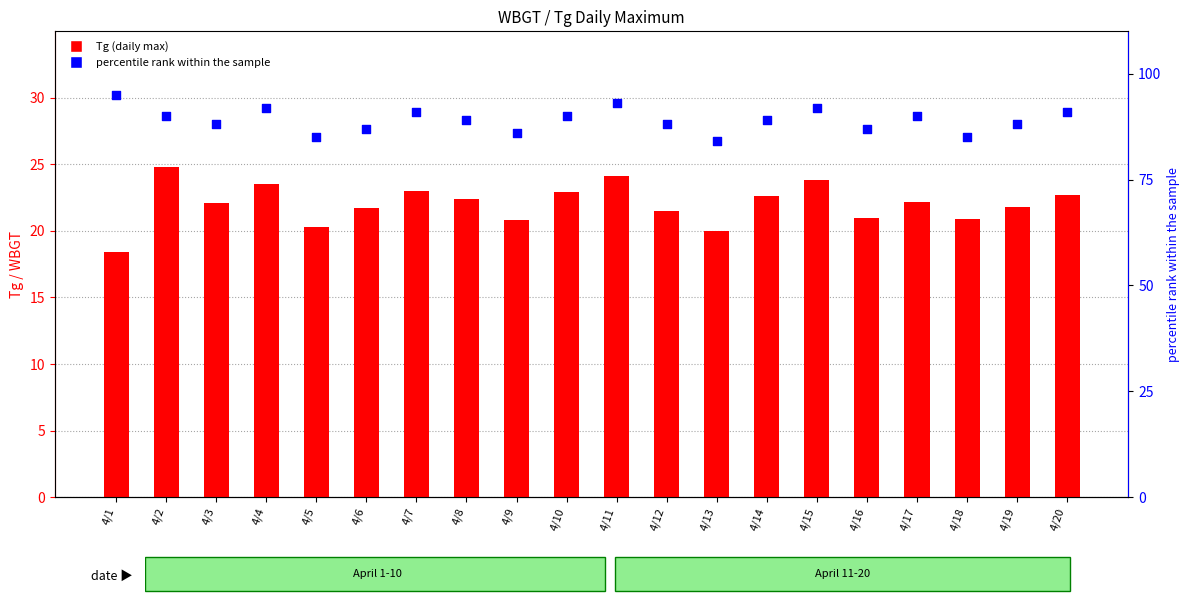

Which series has the largest Y range (max minus min)?

percentile rank